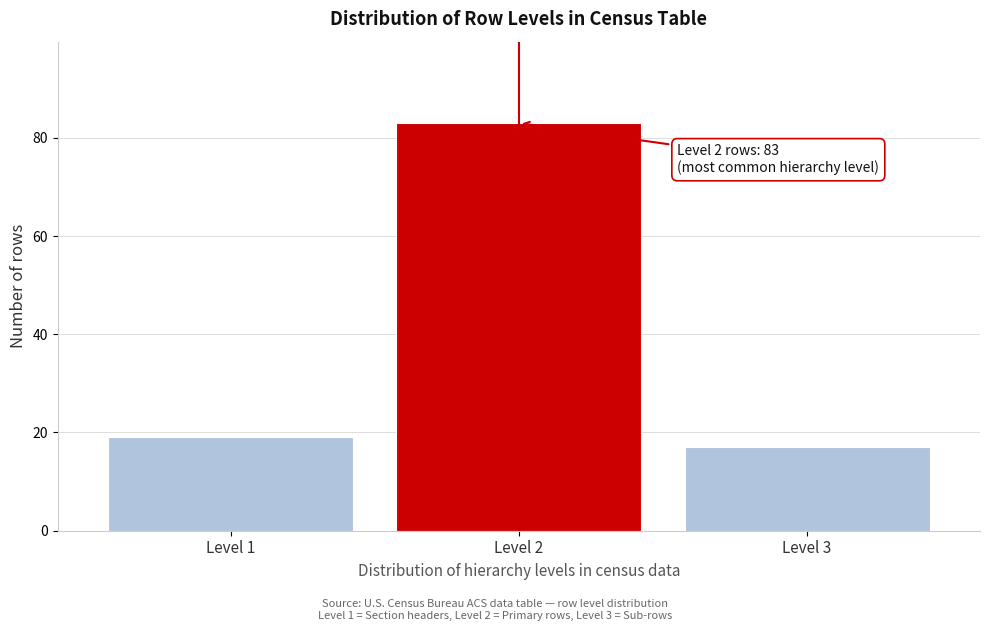

Reading left to right, list all the values displayed in this chart.

Level 1=19	Level 2=83	Level 3=17